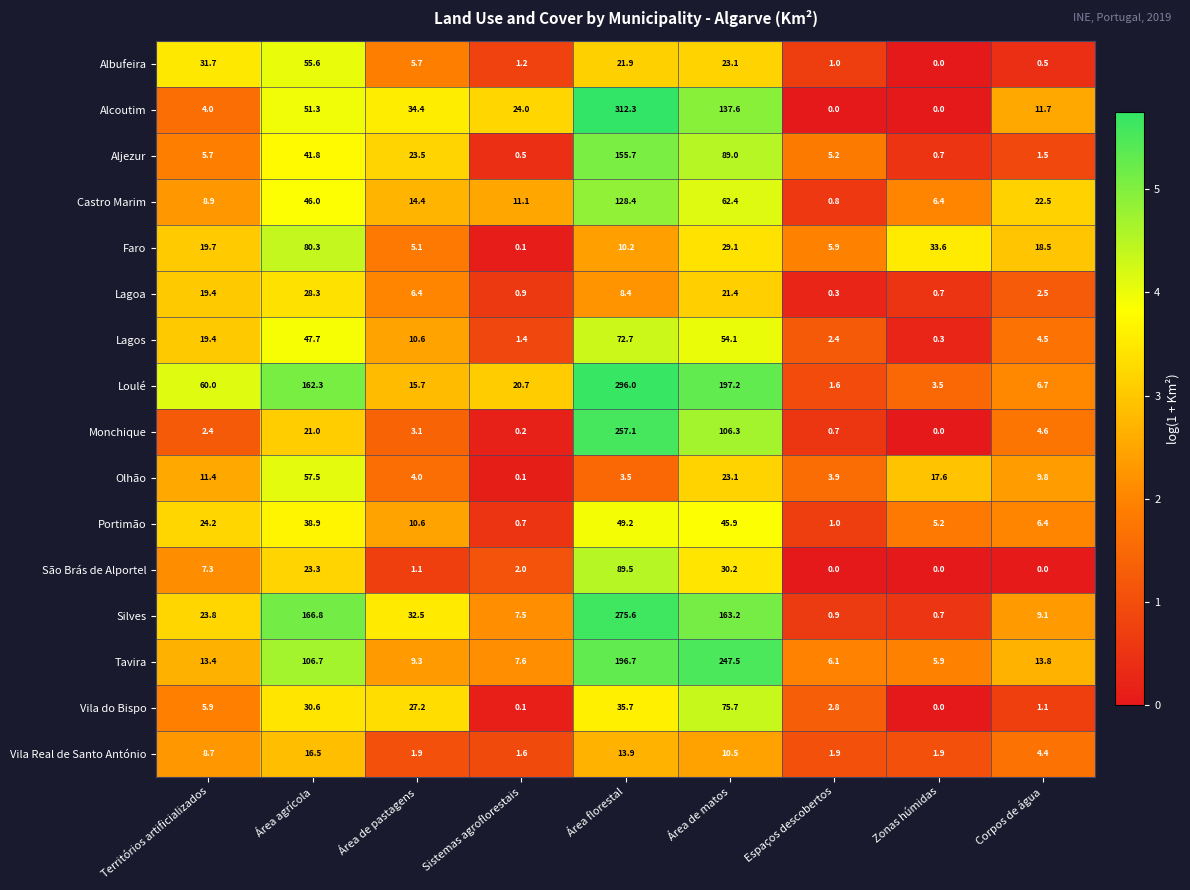

Rank the series at Área agrícola from highest to lowest value.

Silves, Loulé, Tavira, Faro, Olhão, Albufeira, Alcoutim, Lagos, Castro Marim, Aljezur, Portimão, Vila do Bispo, Lagoa, São Brás de Alportel, Monchique, Vila Real de Santo António